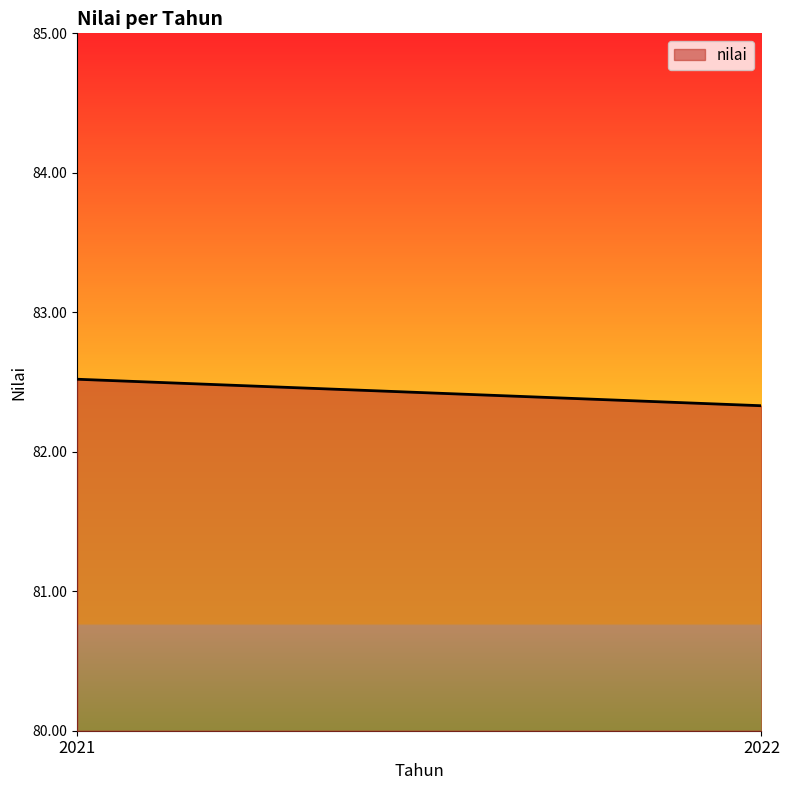

Reading right to left, list all the values displayed in this chart.

82.3	82.5